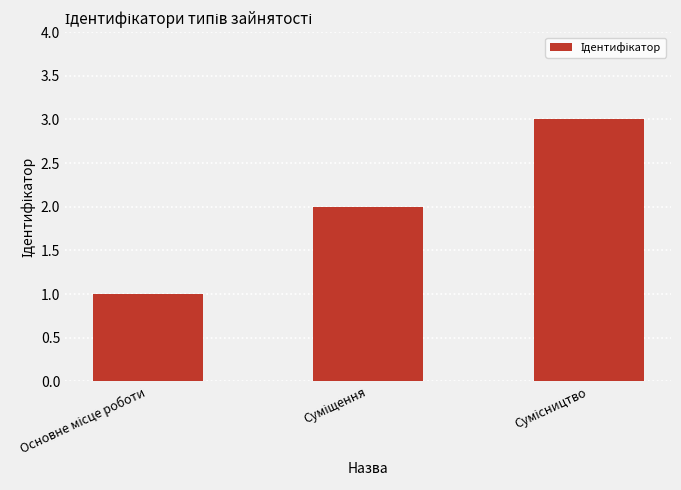

What is the greatest value displayed?

3